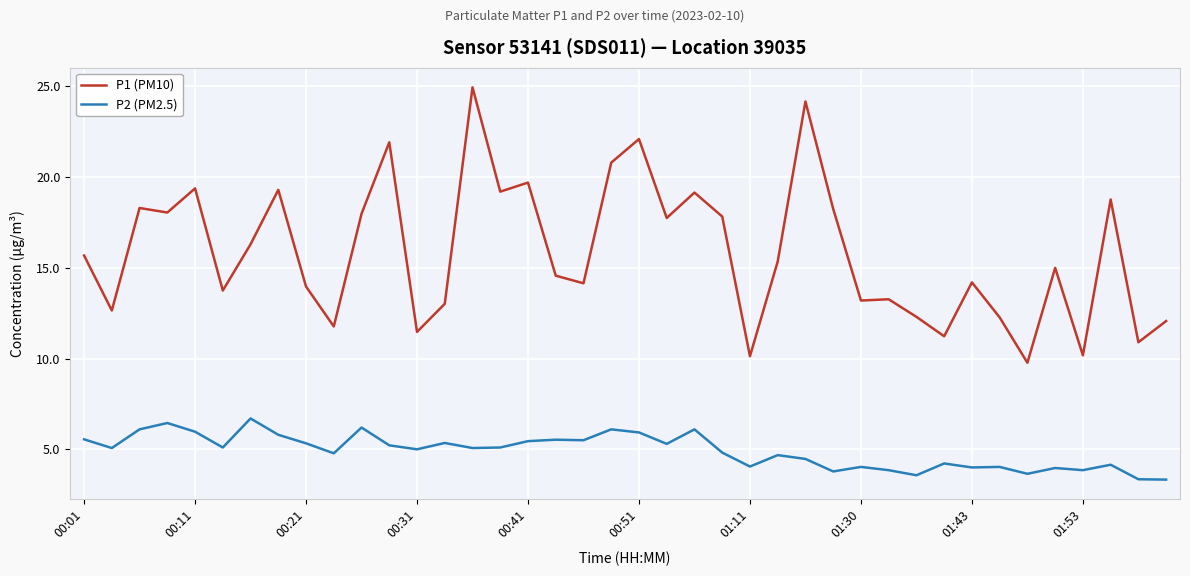

Which series has the largest total across all categories?

P1 (PM10)